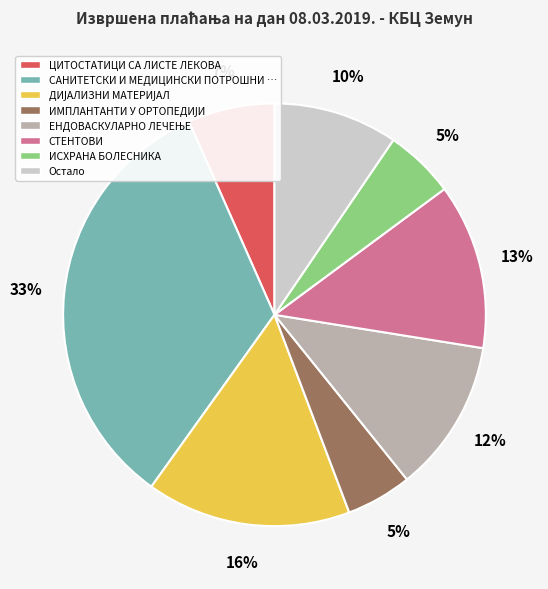

The САНИТЕТСКИ И МЕДИЦИНСКИ ПОТРОШНИ … slice represents 33% of the pie. True or false?

True